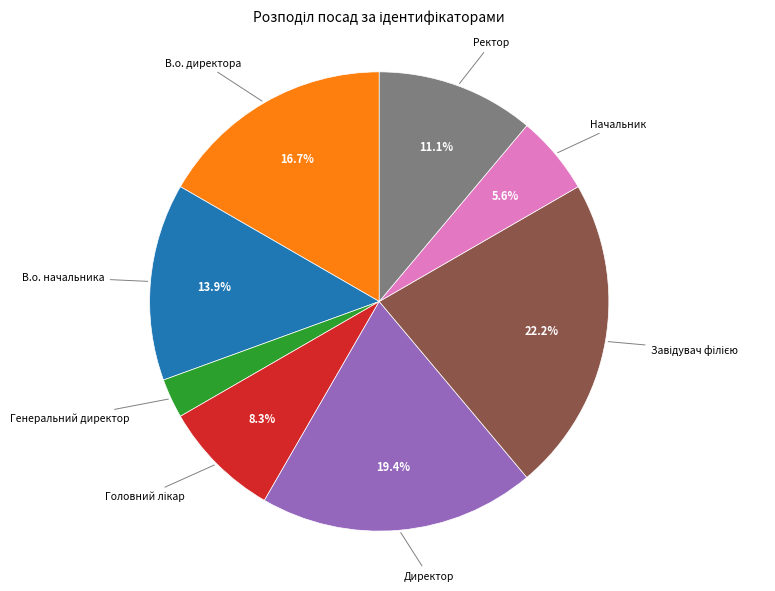

Is there a majority slice in this chart?

No